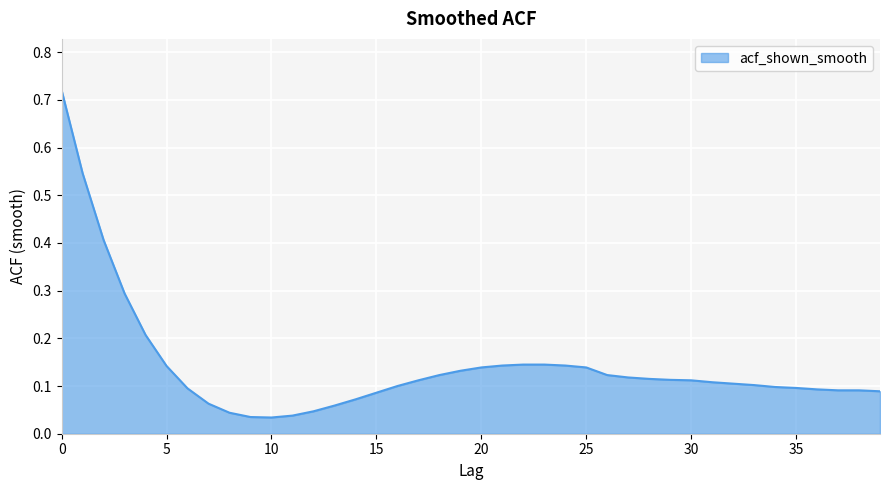

What is the value of the 14th point from the left?

0.1